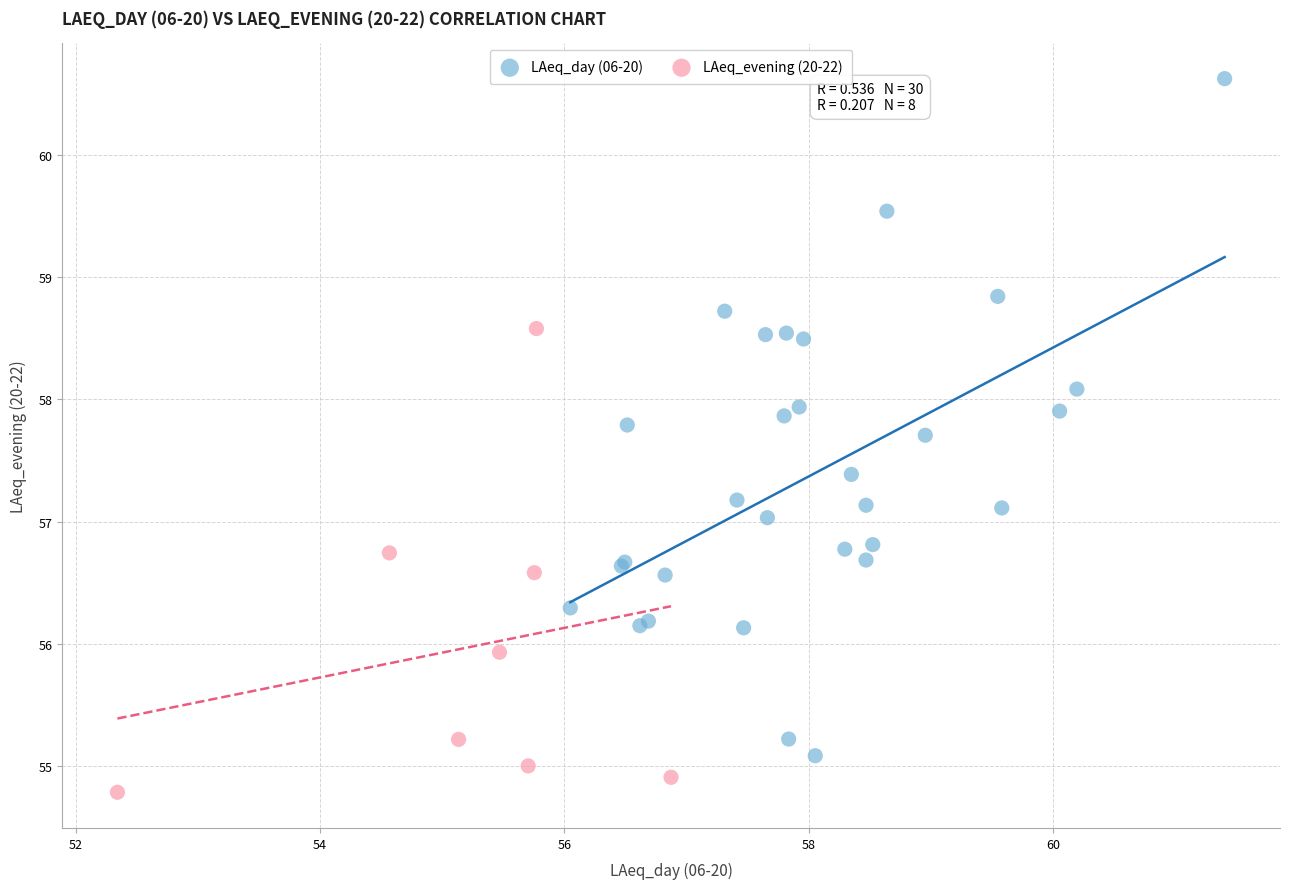

Which series reaches the maximum Y coordinate?

LAeq_day (06-20)